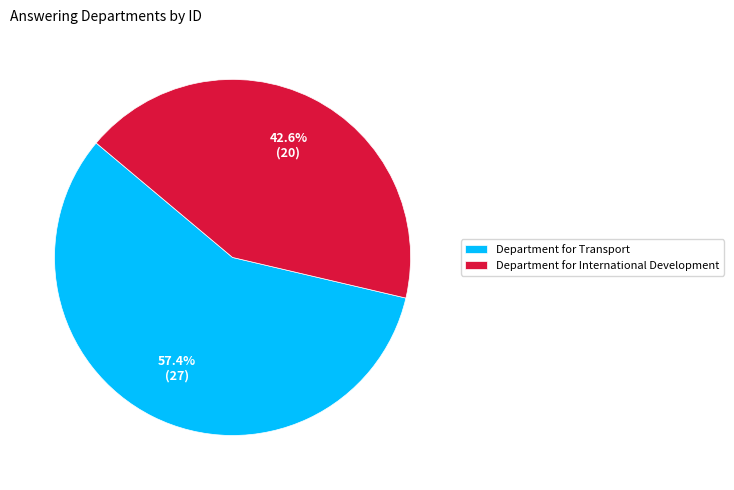

What percentage do Department for Transport and Department for International Development together represent?

100.0%